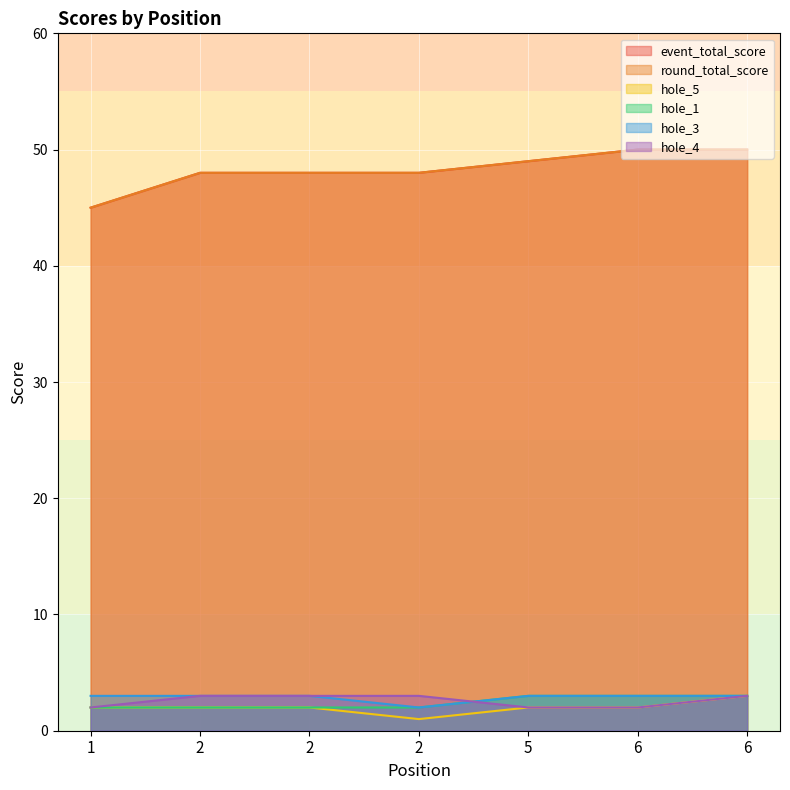

What is the sum of the hole_4 values at 5 and 2?

5